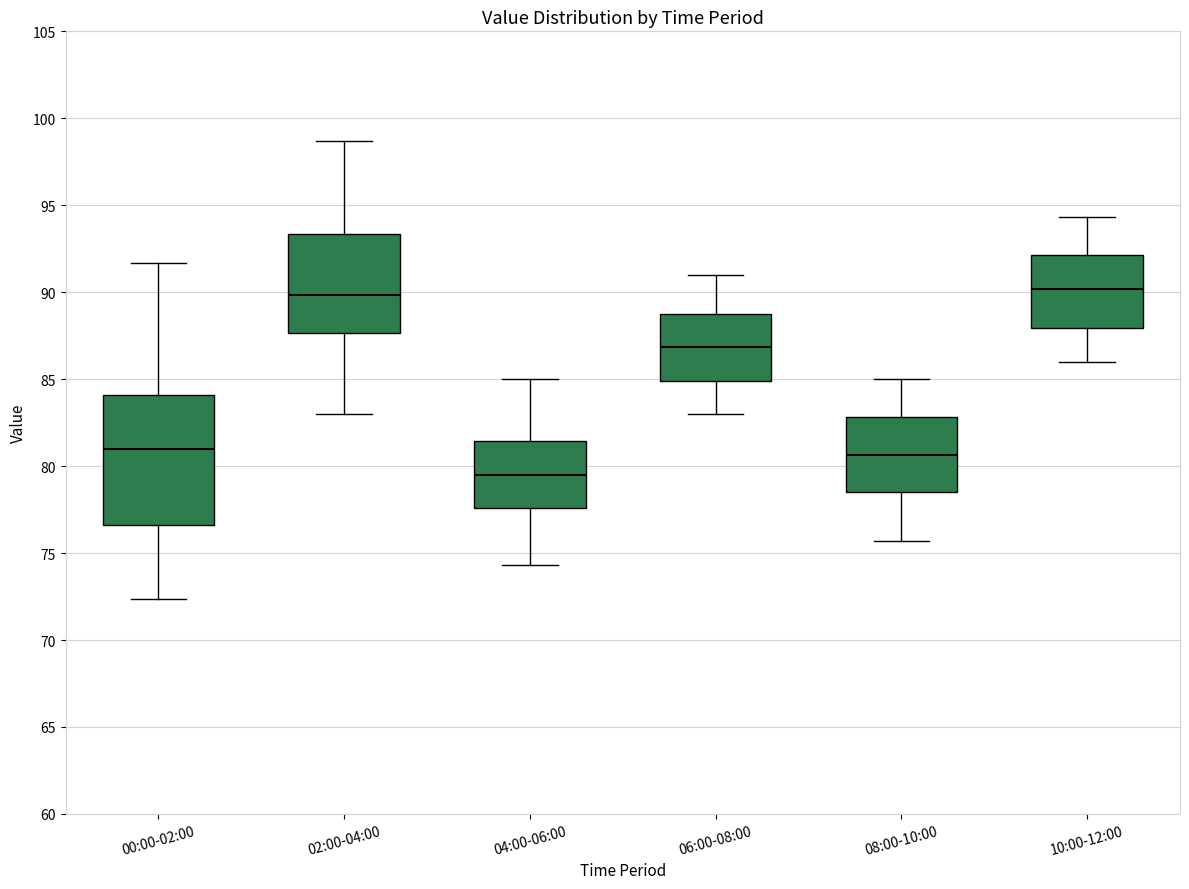

Reading left to right, transcribe this box plot: for each box, give where its median line is, the range the box spans, and where its two whiskers end, as read against the y-axis. The values are not printed on the chart, so give them approximately, as read against the axis.

00:00-02:00: median 81.0, box 76.5 to 84.0, whiskers 72.5 to 91.5
02:00-04:00: median 90.0, box 87.5 to 93.5, whiskers 83.0 to 98.5
04:00-06:00: median 79.5, box 77.5 to 81.5, whiskers 74.5 to 85.0
06:00-08:00: median 87.0, box 85.0 to 89.0, whiskers 83.0 to 91.0
08:00-10:00: median 80.5, box 78.5 to 83.0, whiskers 75.5 to 85.0
10:00-12:00: median 90.0, box 88.0 to 92.0, whiskers 86.0 to 94.5